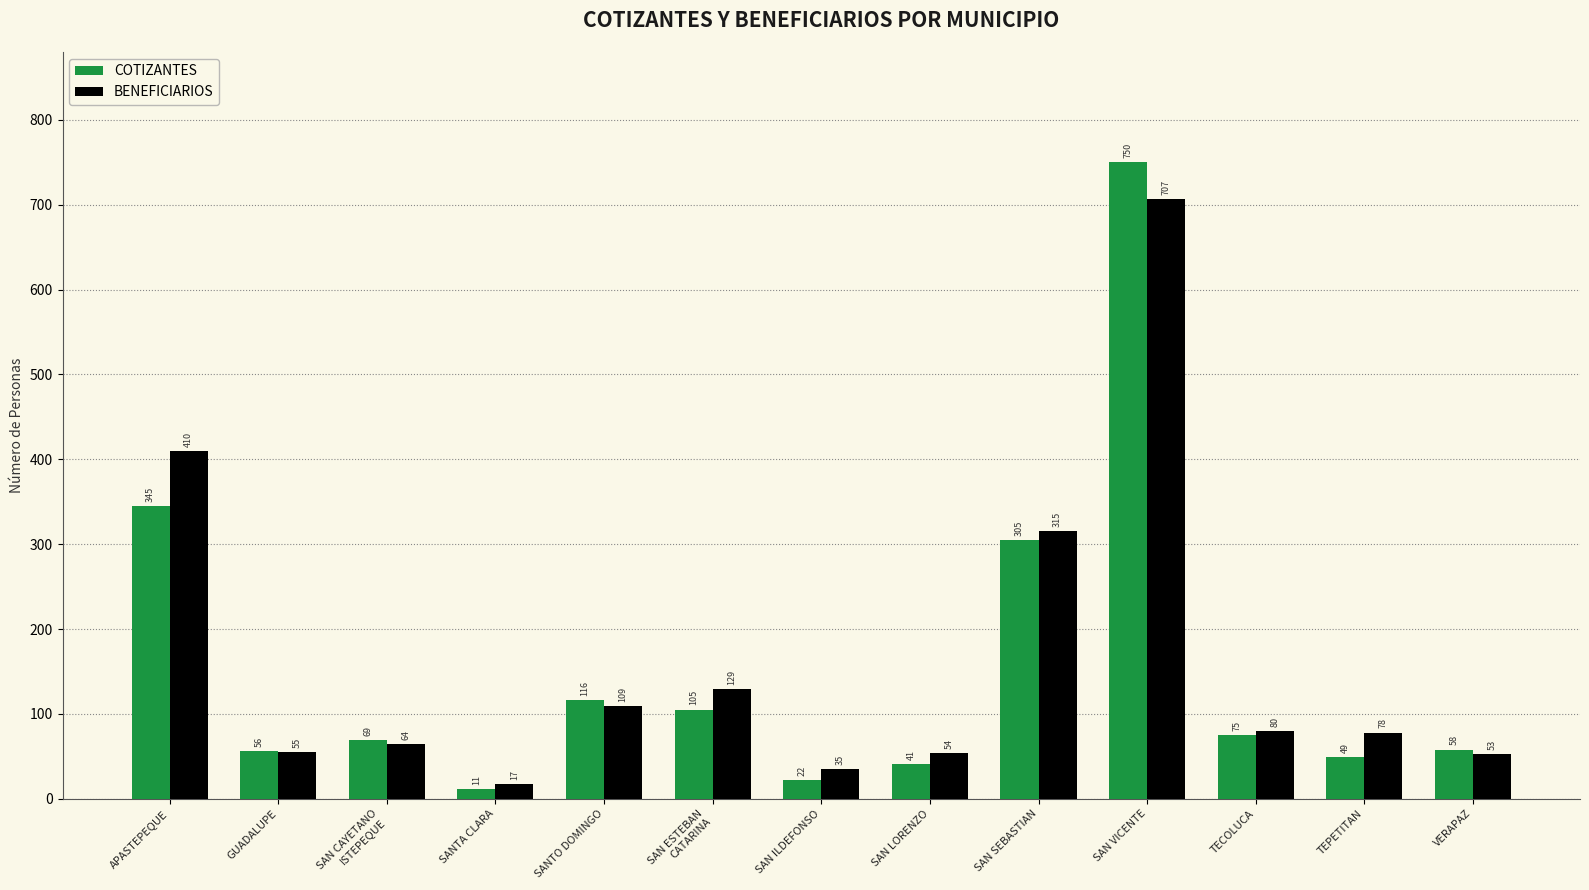

Which series has the largest total across all categories?

BENEFICIARIOS